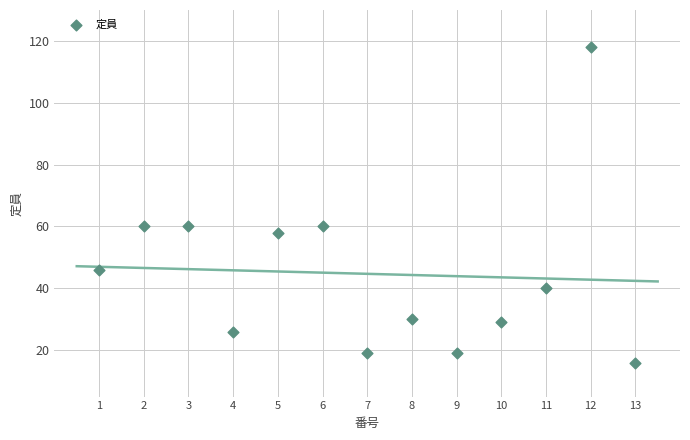

What is the range of Y values (max minus min)?

102